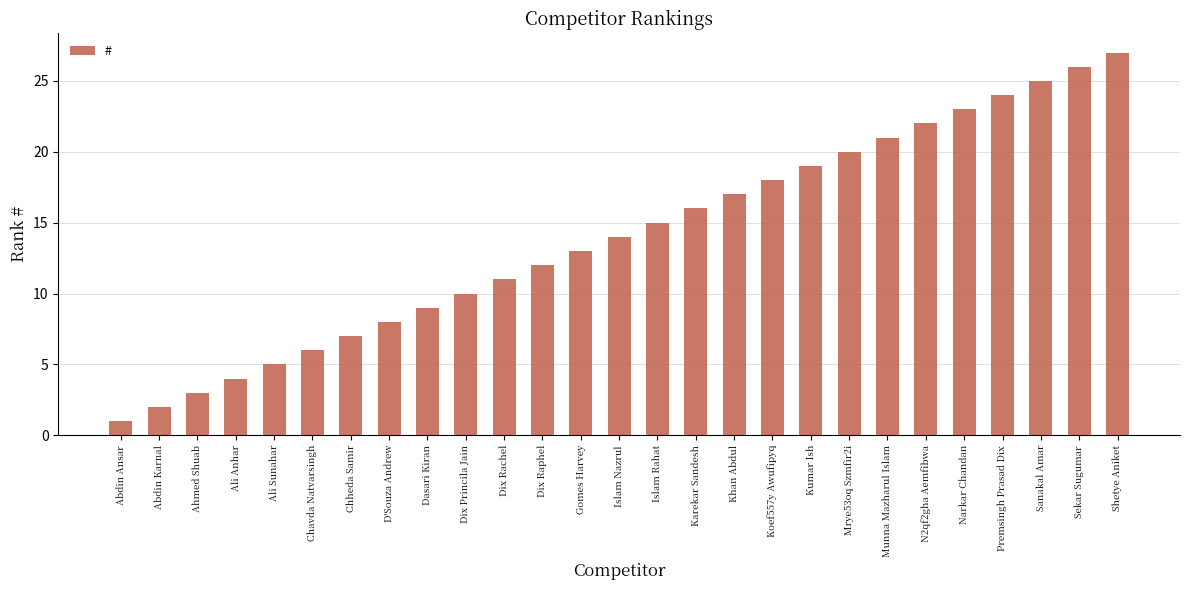

The chart shows a value of 23 at Narkar Chandan. True or false?

True